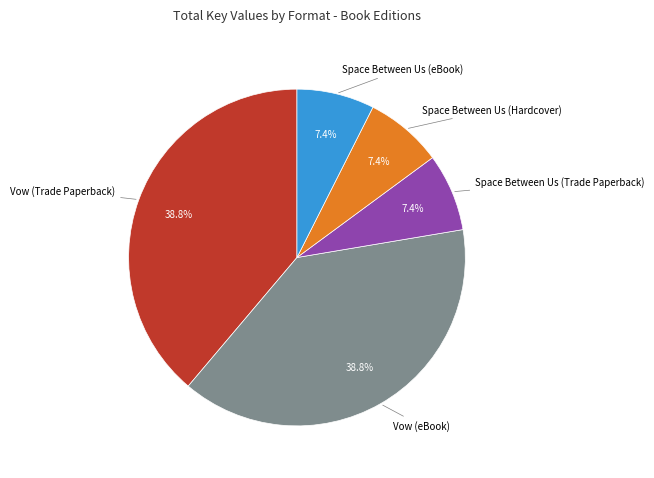

Is there a majority slice in this chart?

No